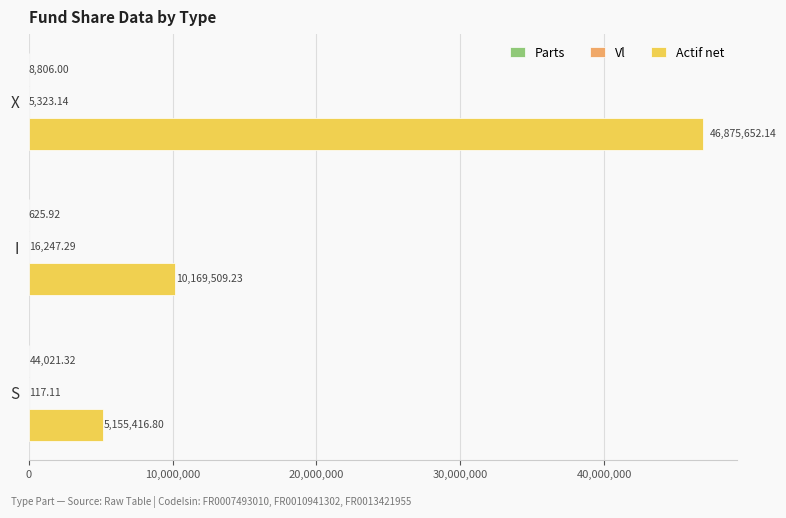

Which category has the highest value across all series?

X